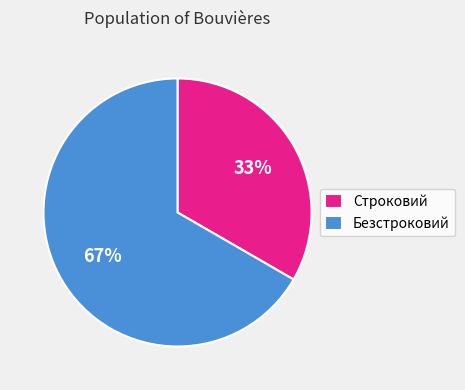

To the nearest percent, what is the combined percentage of Строковий and Безстроковий?

100%